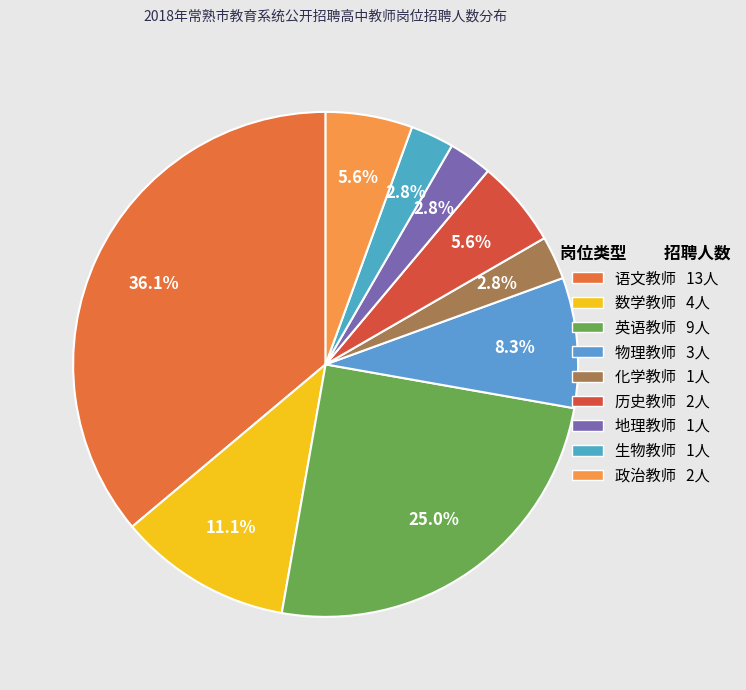

Which category has the biggest portion of the pie?

语文教师